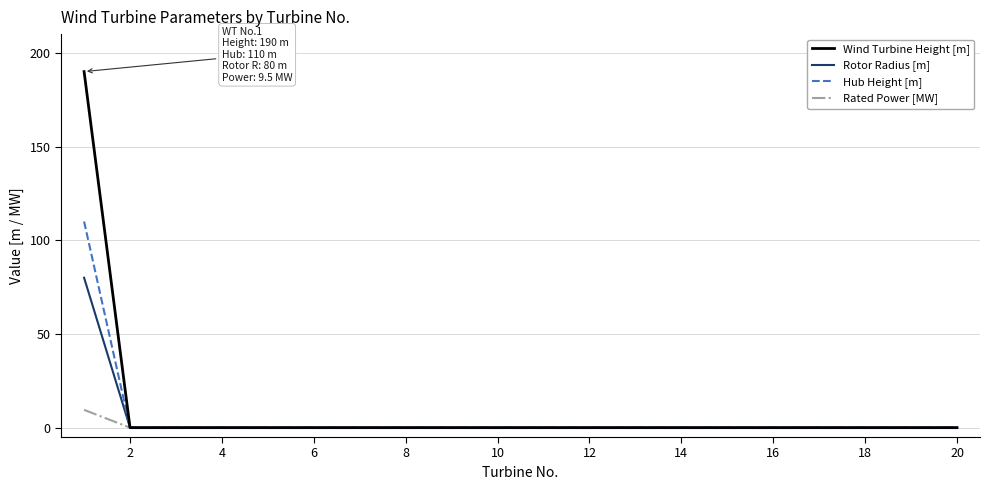

Reading right to left, list all the values displayed in this chart.

Wind Turbine Height [m]: 0.0	0.0	0.0	0.0	0.0	0.0	0.0	0.0	0.0	0.0	0.0	0.0	0.0	0.0	0.0	0.0	0.0	0.0	0.0	190.0
Rotor Radius [m]: 0.0	0.0	0.0	0.0	0.0	0.0	0.0	0.0	0.0	0.0	0.0	0.0	0.0	0.0	0.0	0.0	0.0	0.0	0.0	80.0
Hub Height [m]: 0.0	0.0	0.0	0.0	0.0	0.0	0.0	0.0	0.0	0.0	0.0	0.0	0.0	0.0	0.0	0.0	0.0	0.0	0.0	110.0
Rated Power [MW]: 0.0	0.0	0.0	0.0	0.0	0.0	0.0	0.0	0.0	0.0	0.0	0.0	0.0	0.0	0.0	0.0	0.0	0.0	0.0	9.5